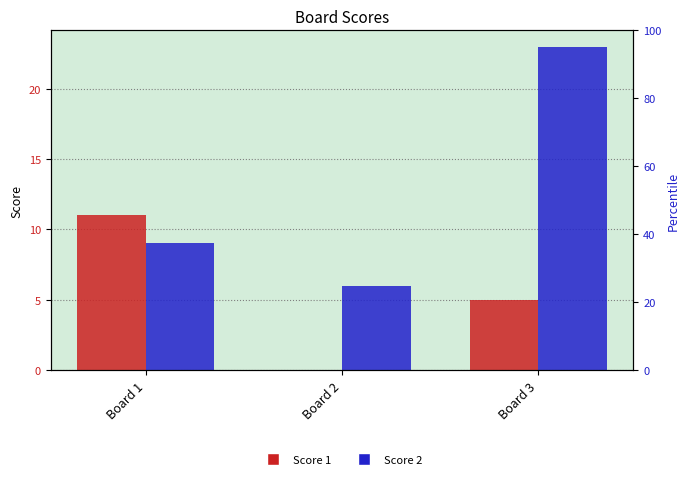

Which category has the highest value in the Score 1 series?

Board 1